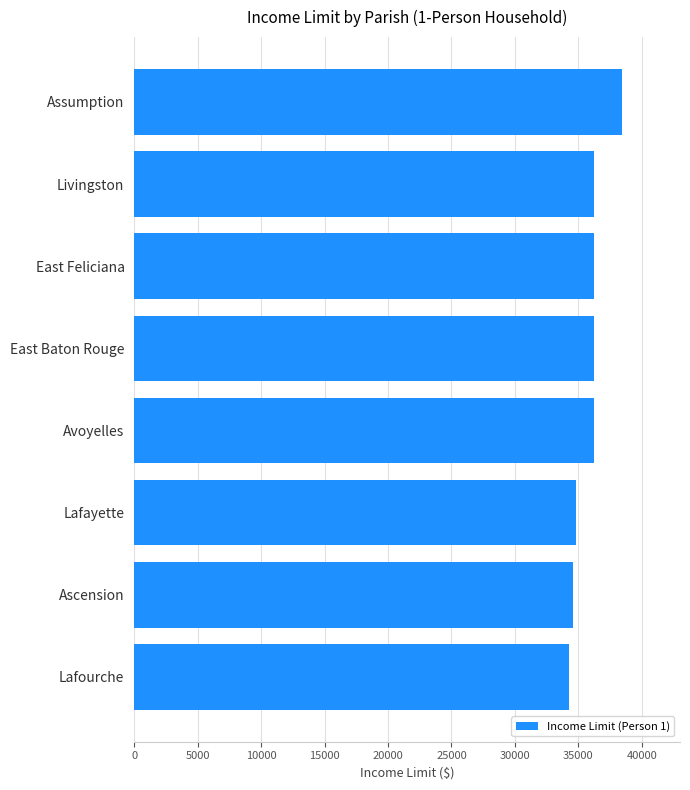

What is the difference between the maximum and minimum values?

4100